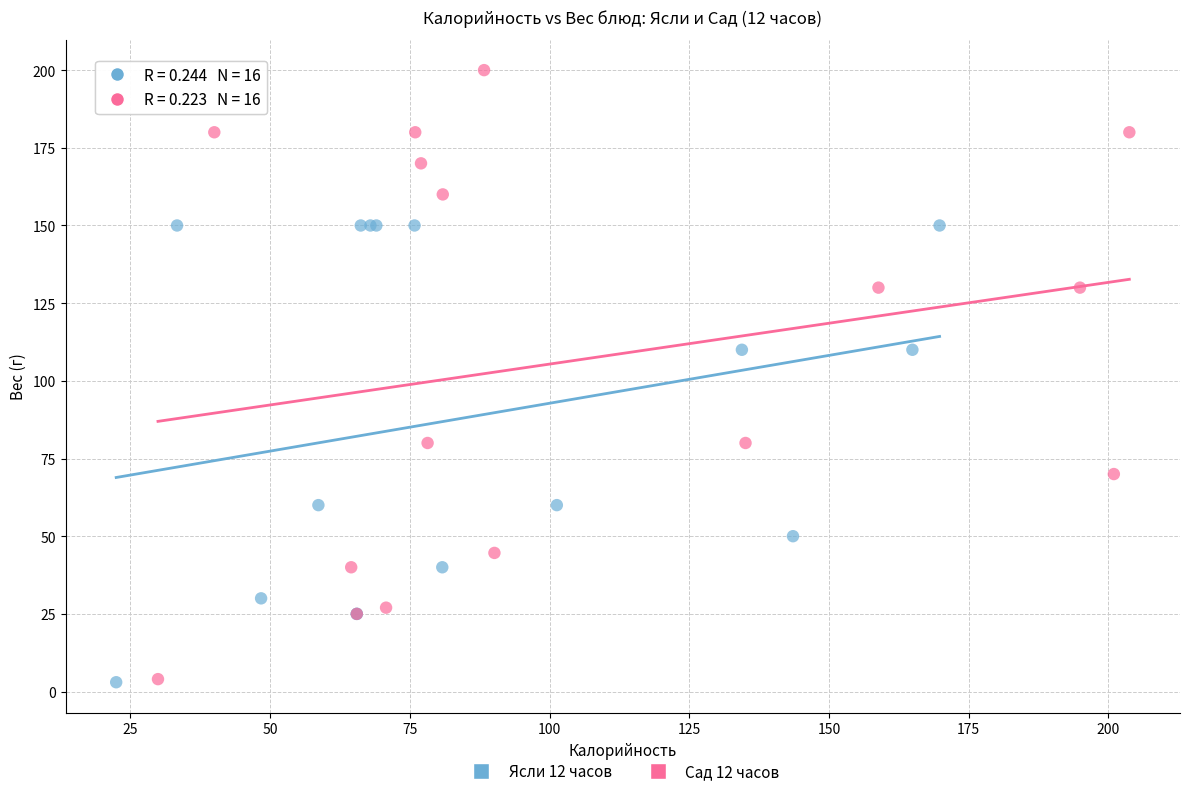

Which series contains the highest Y value?

Сад 12 часов